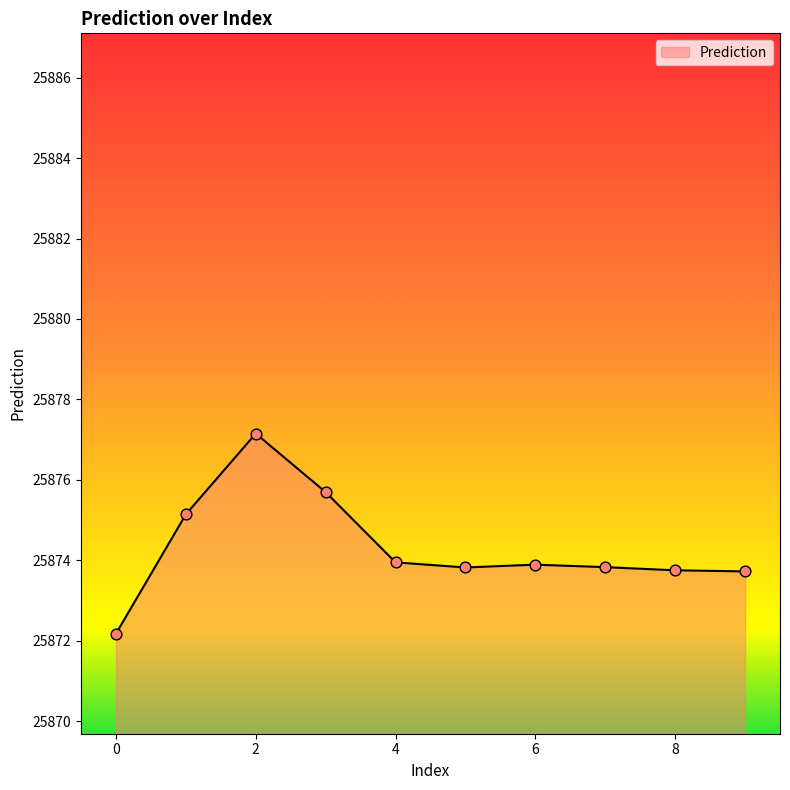

What is the smallest value displayed?

25872.2